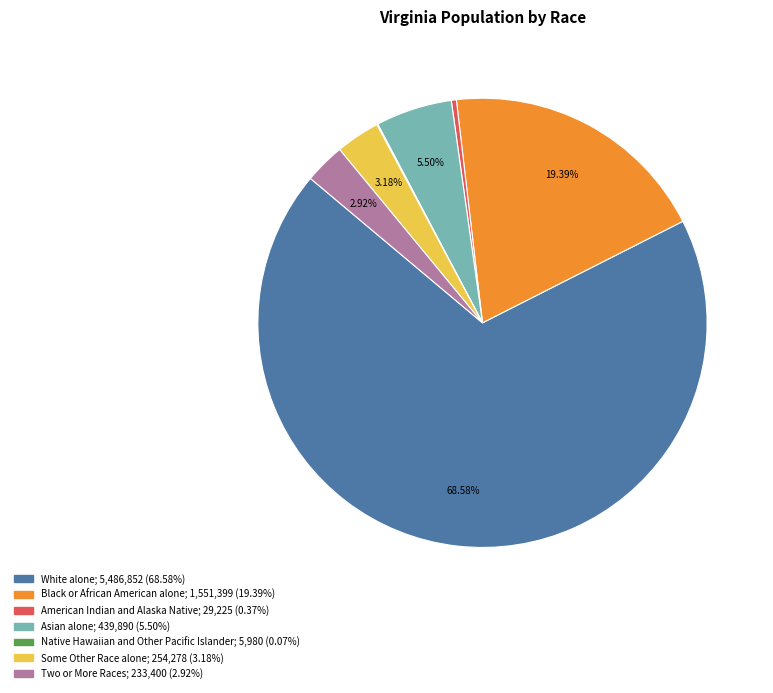

Does any single category account for the majority?

Yes